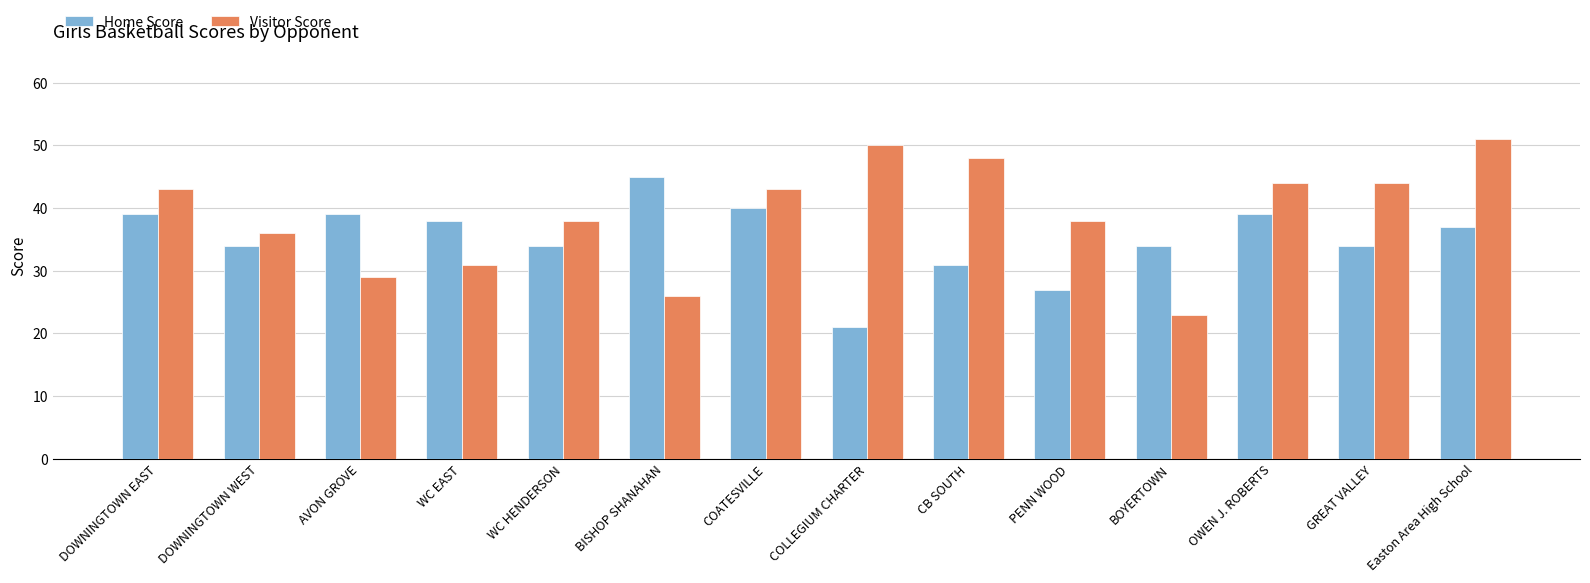

At BISHOP SHANAHAN, list the series in order from largest to smallest.

Home Score, Visitor Score